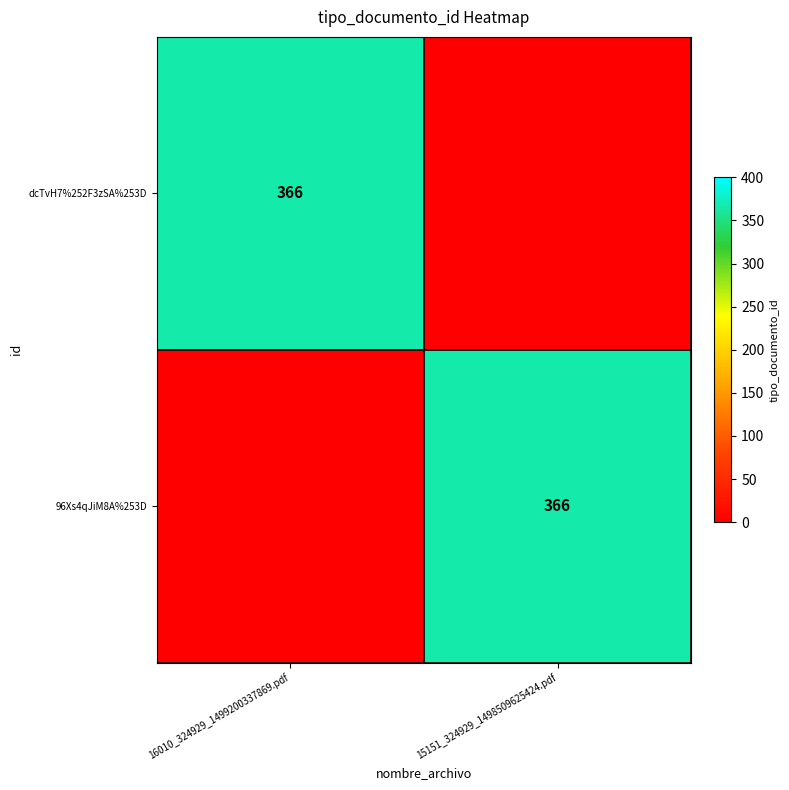

The 96Xs4qJiM8A%253D series shows 495 at 15151_324929_1498509625424.pdf. True or false?

False